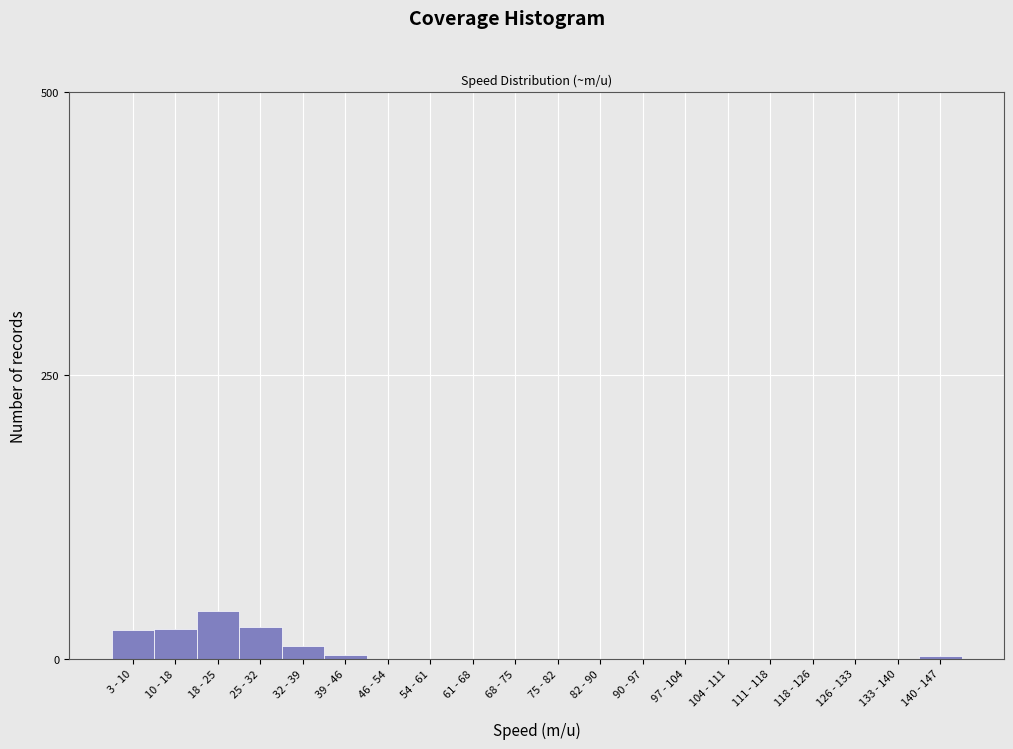

Which has a higher value, 46 - 54 or 18 - 25?

18 - 25